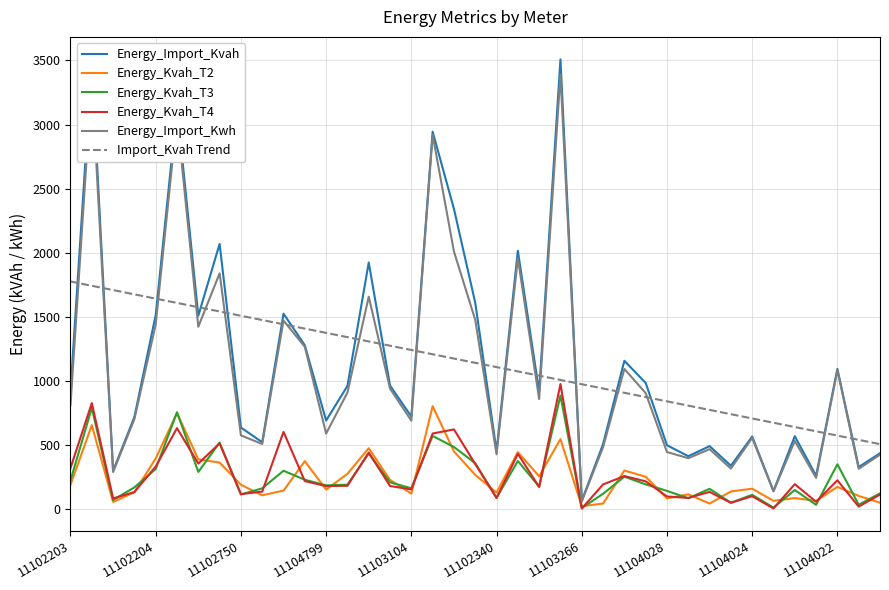

Which series has the widest spread of values?

Energy_Import_Kvah